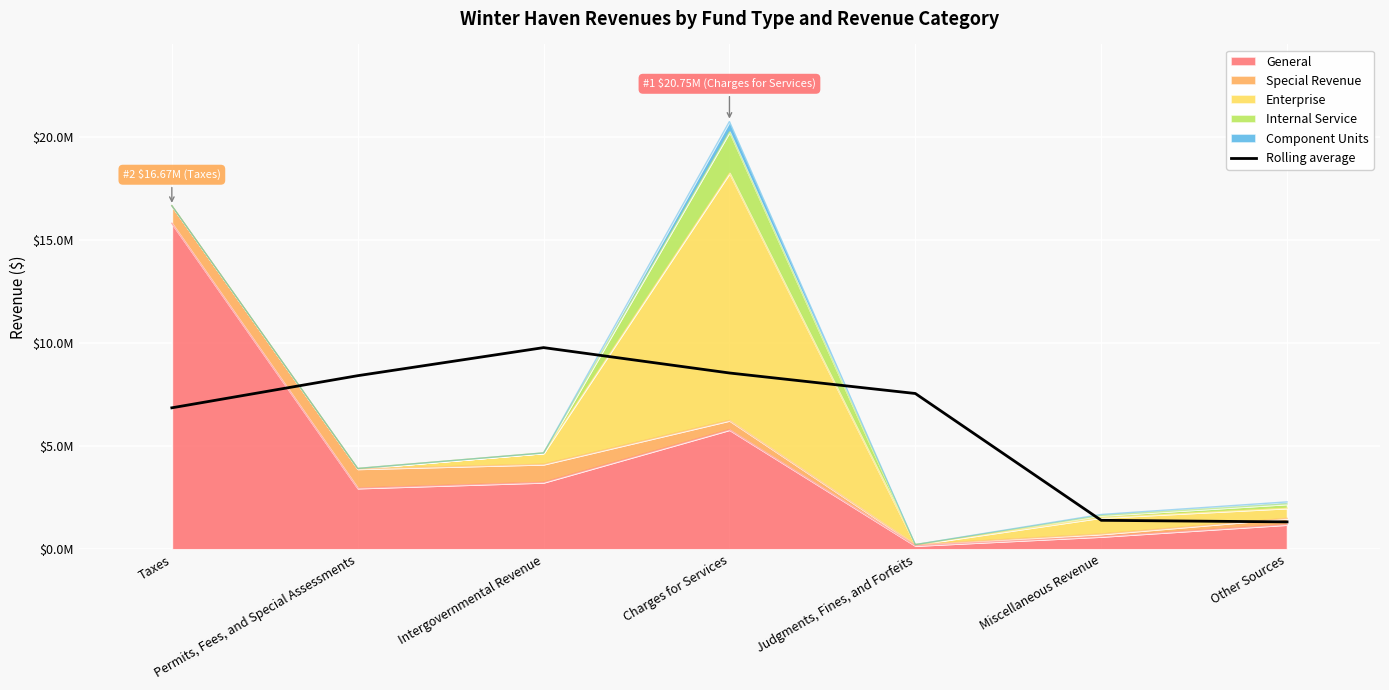

What is the sum of all values?

43910344.3